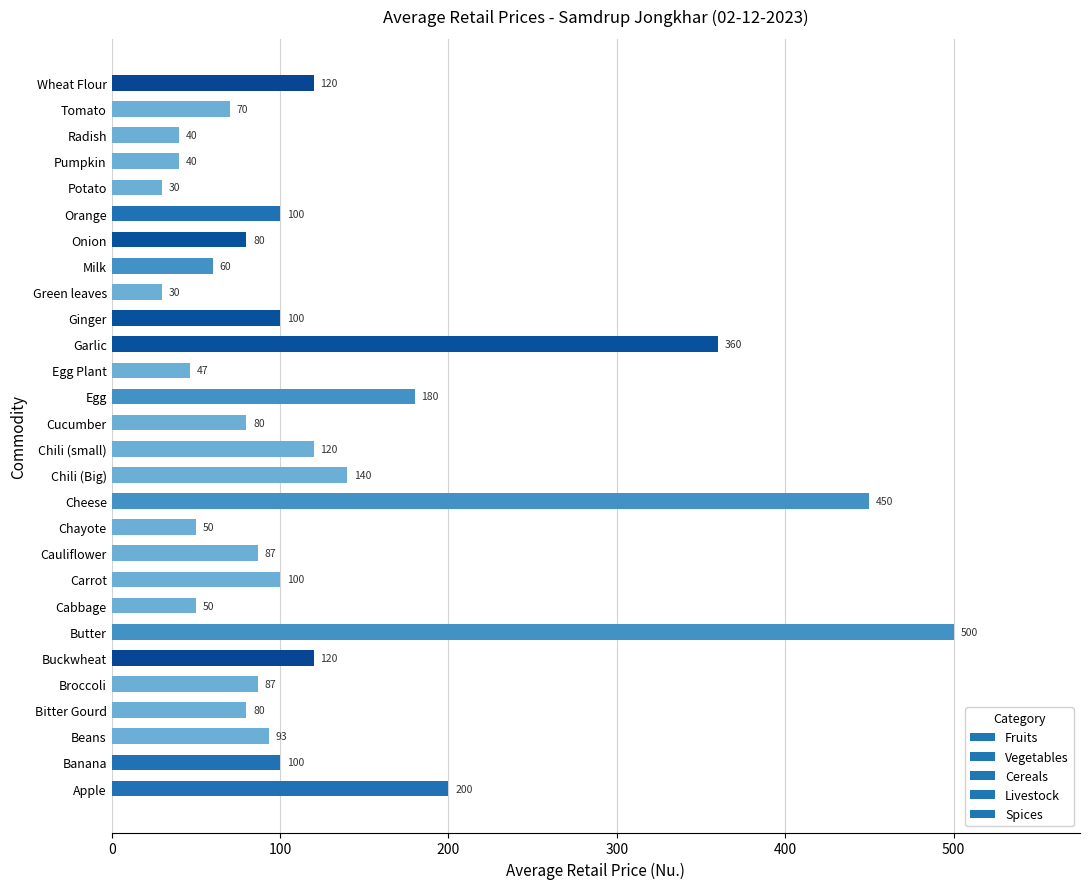

What is the approximate value at Ginger?

100.0